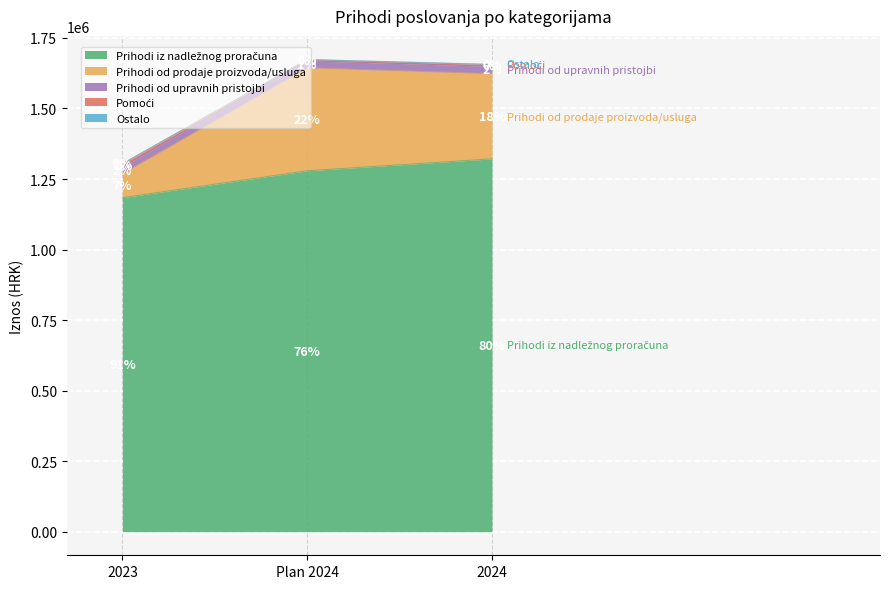

At which category is the sum across all series the highest?

Plan 2024